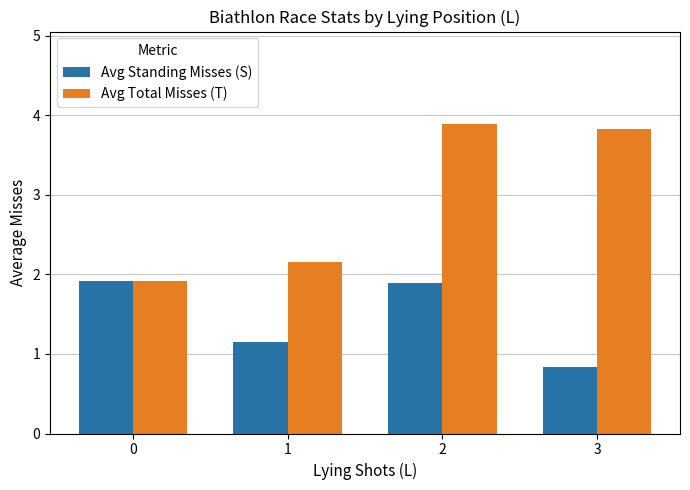

True or false: Avg Standing Misses (S) has a value of 1.2 at 2.

False